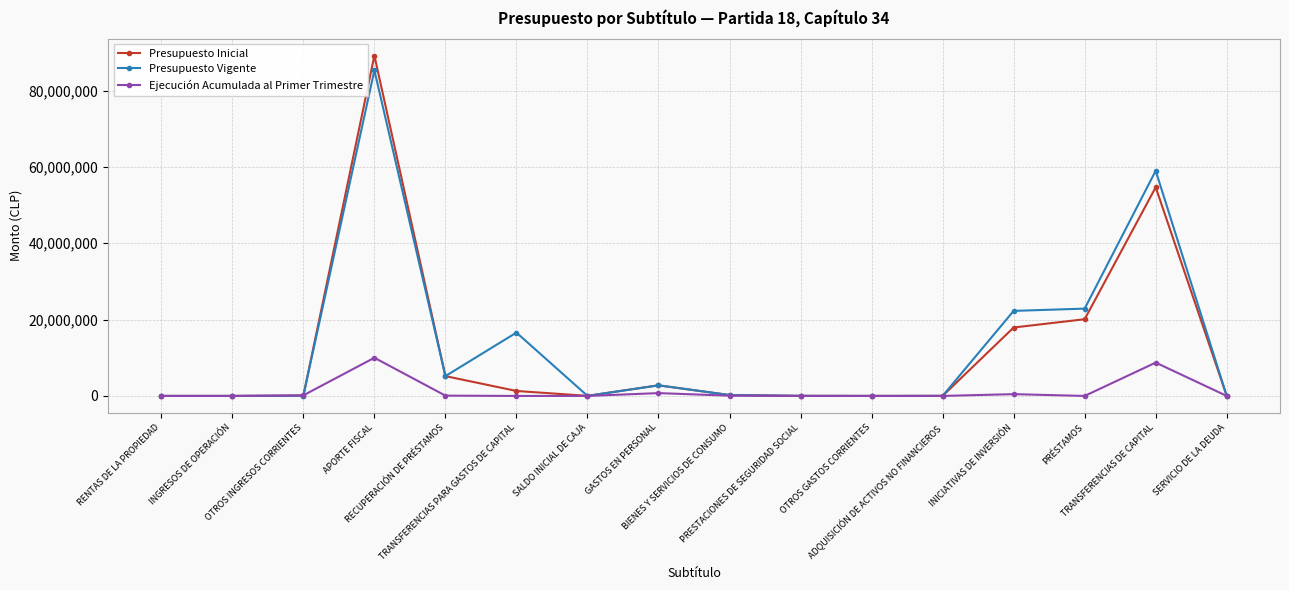

True or false: Ejecución Acumulada al Primer Trimestre has more than 1 interior local peaks.

True